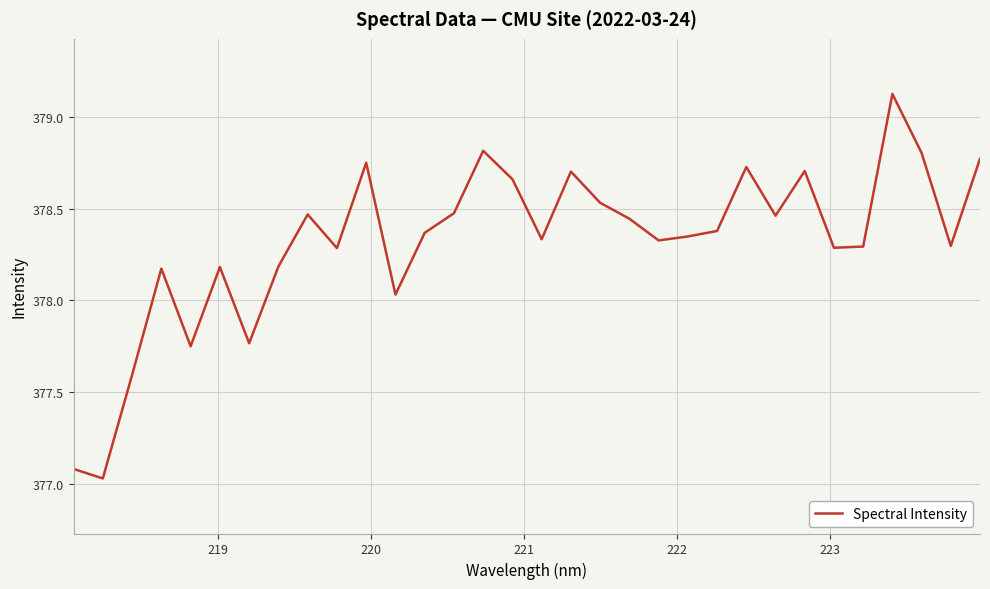

What is the greatest value displayed?

379.1